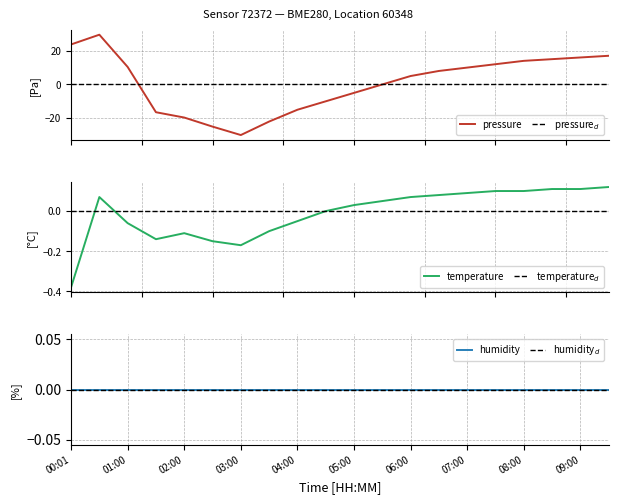

Count the number of categories in the chart.

20